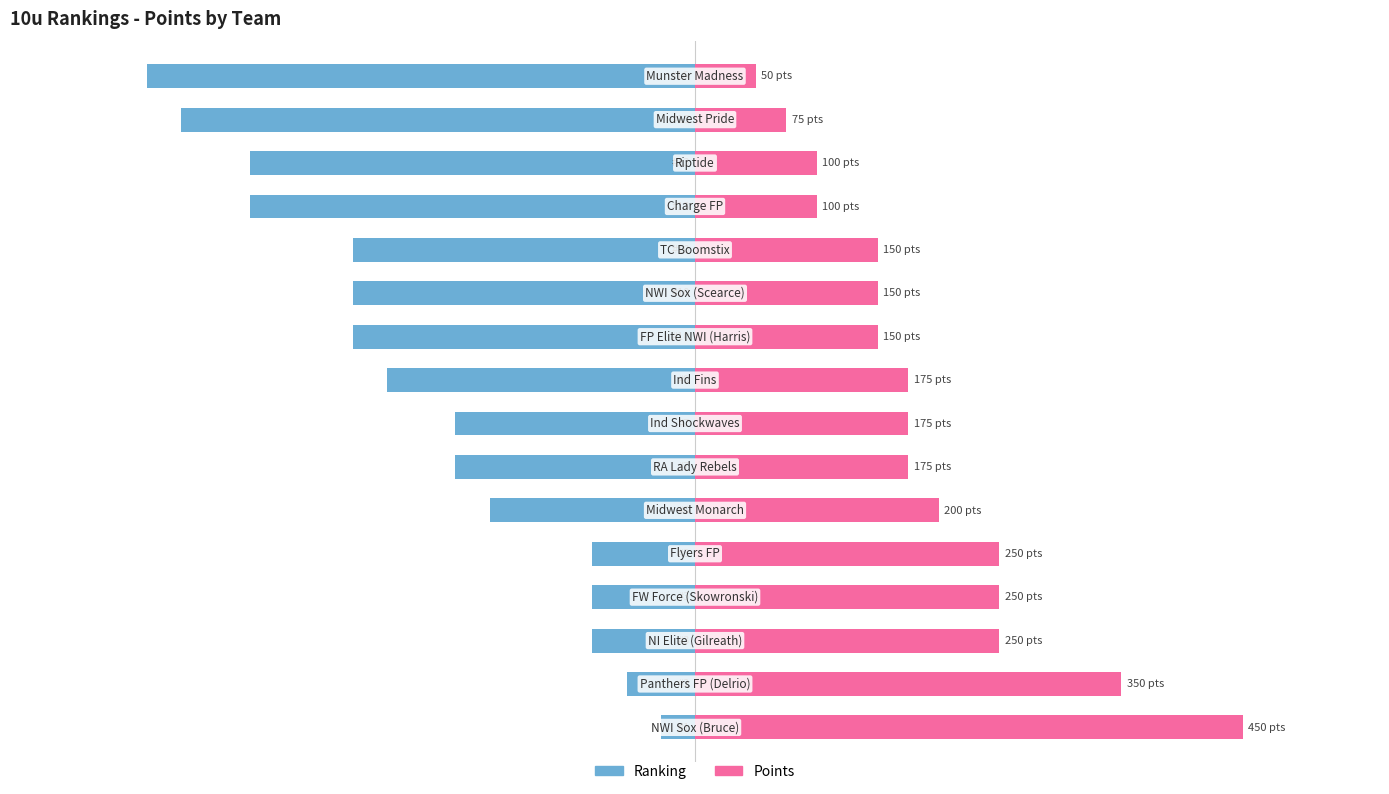

How many groups of bars are there?

16